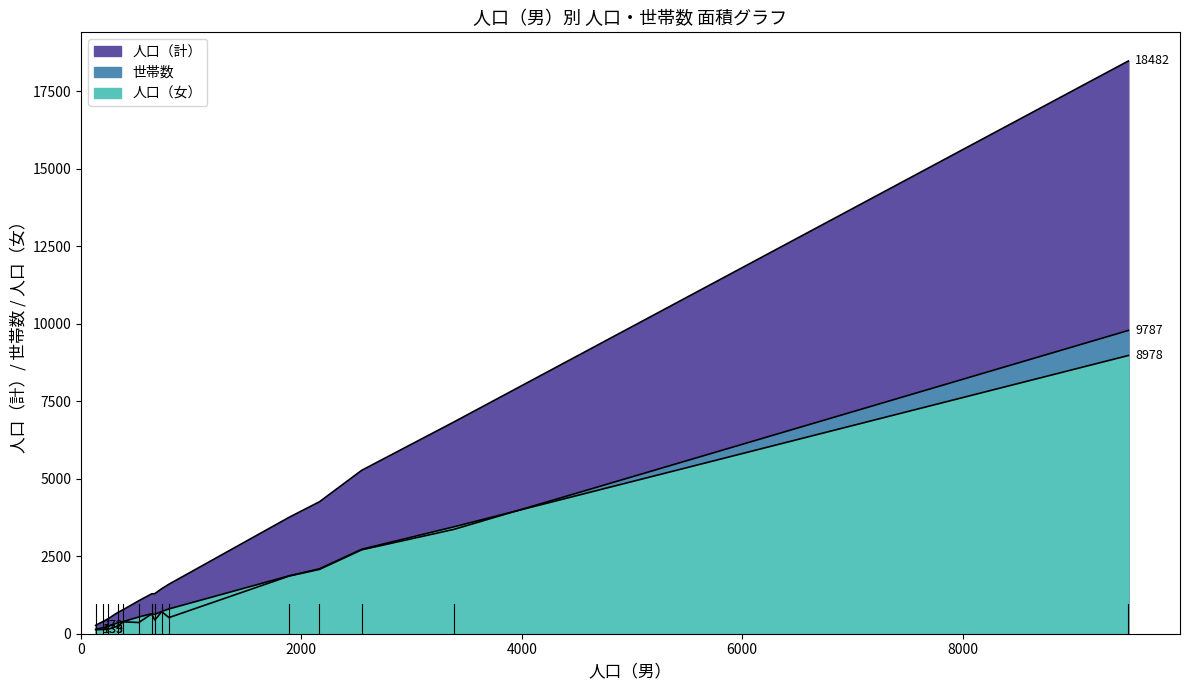

Is the value of 人口（女） at 山崎 greater than the value of 世帯数 at 清水?

Yes